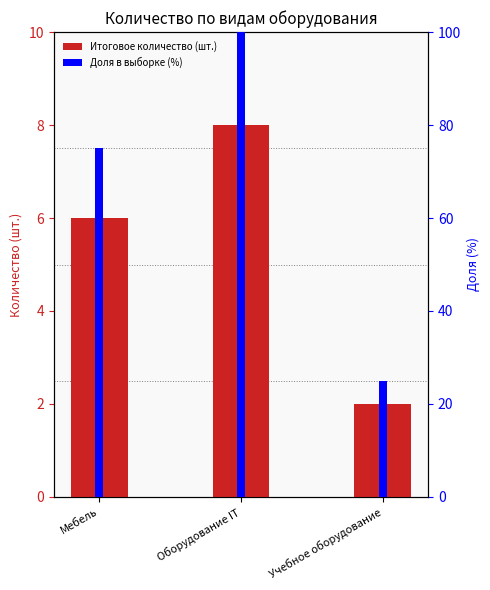

Where does the Доля в выборке (%) series first go above 75?

Оборудование IT